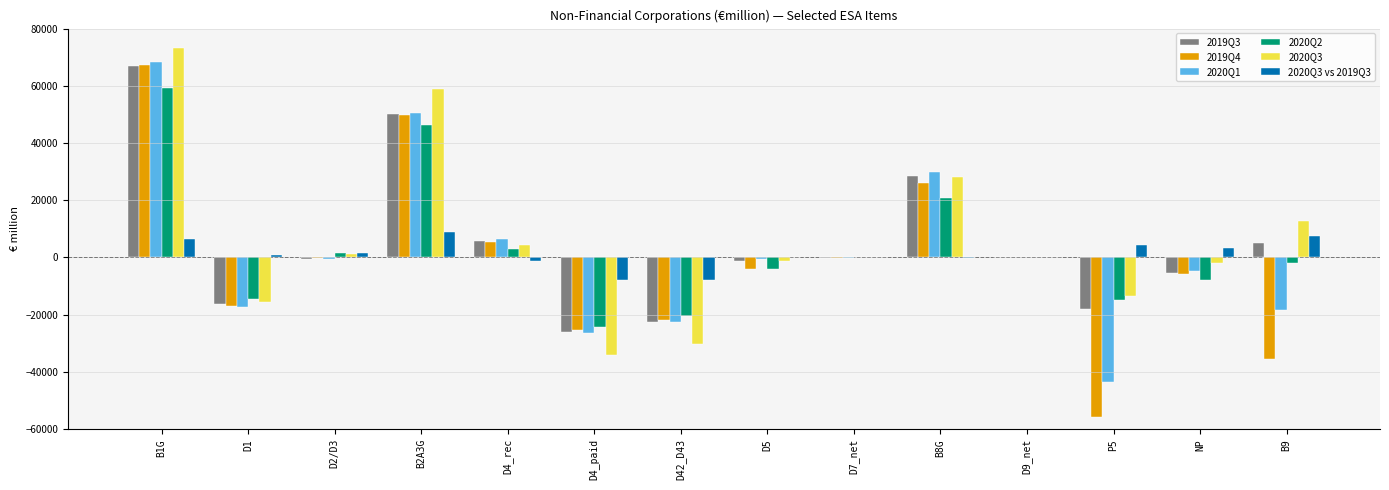

What is the total value across all series at D4_paid?

-144040.5